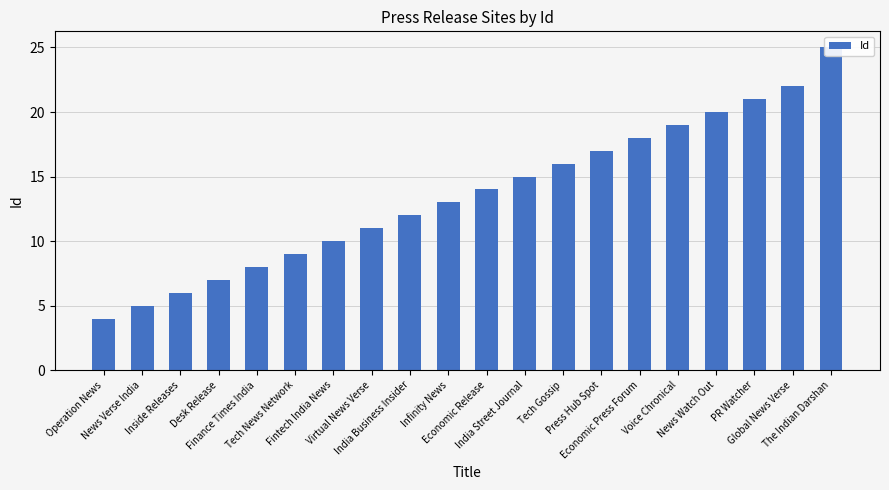

What position from the right is Voice Chronical?

5